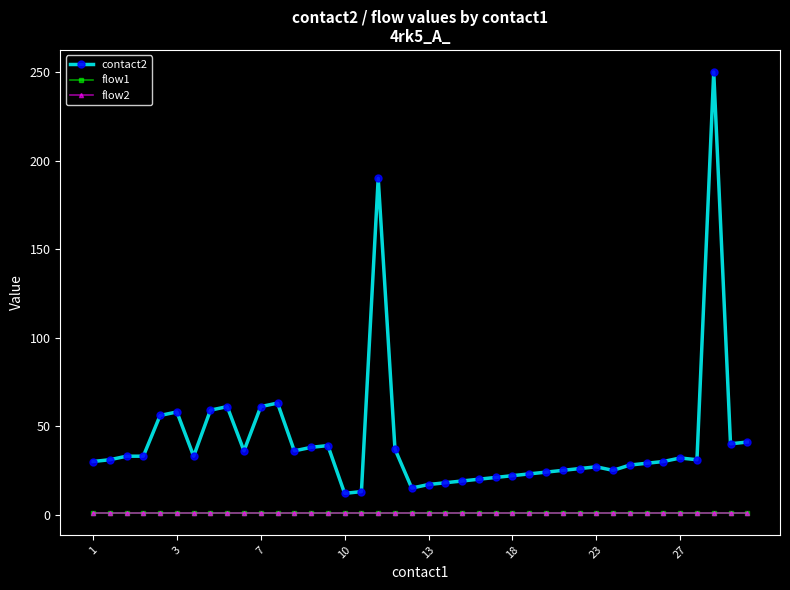

Does the chart display data point markers on the line(s)?

Yes